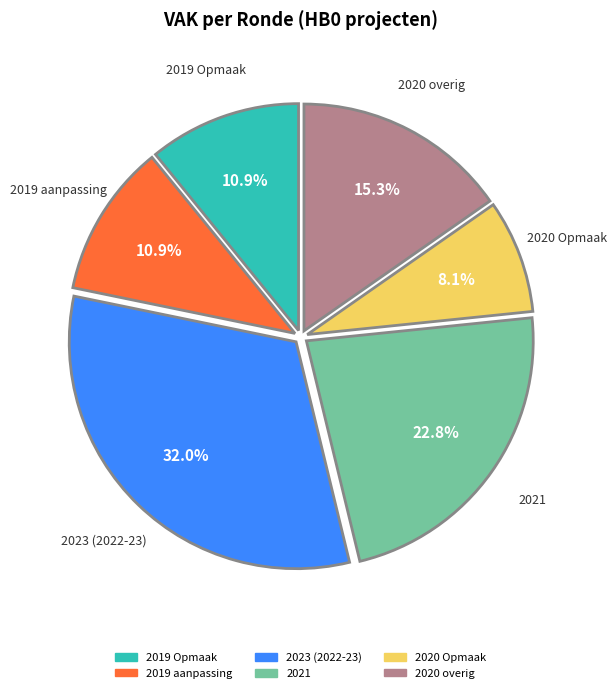

Is 2019 Opmaak the majority of the pie?

No